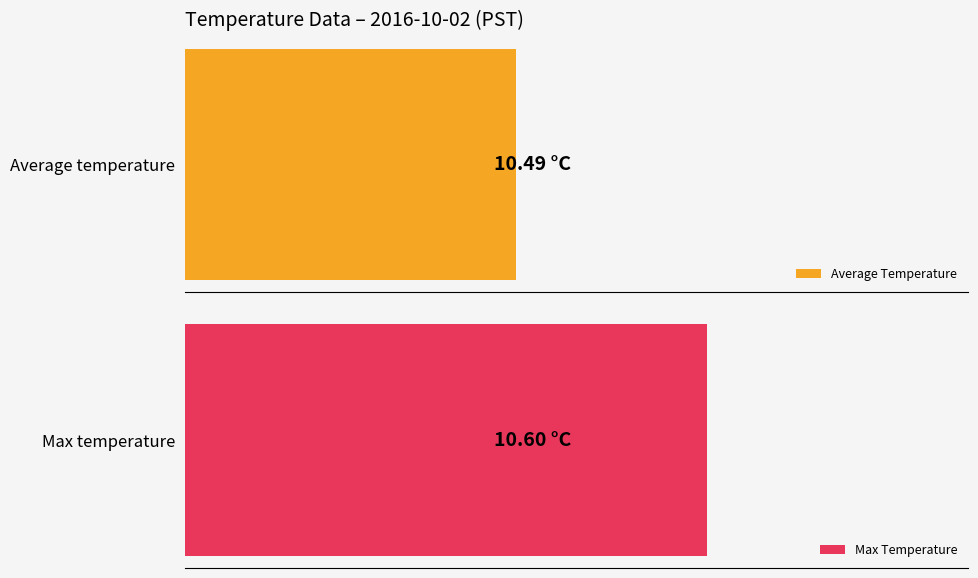

True or false: Average Temperature has a value of 10.5 at 9.

True